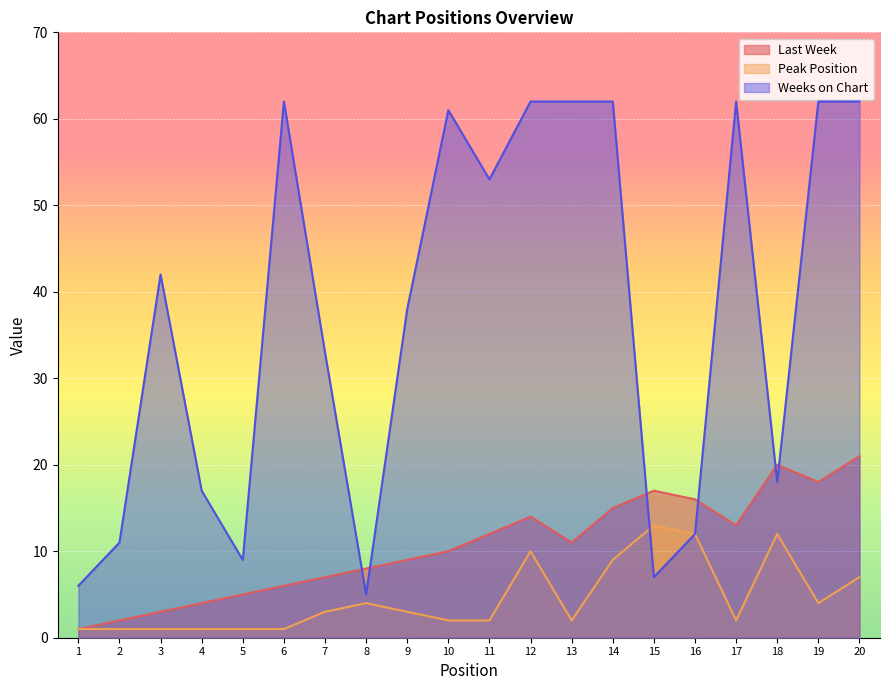

Which series has the largest range (max minus min)?

Weeks on Chart